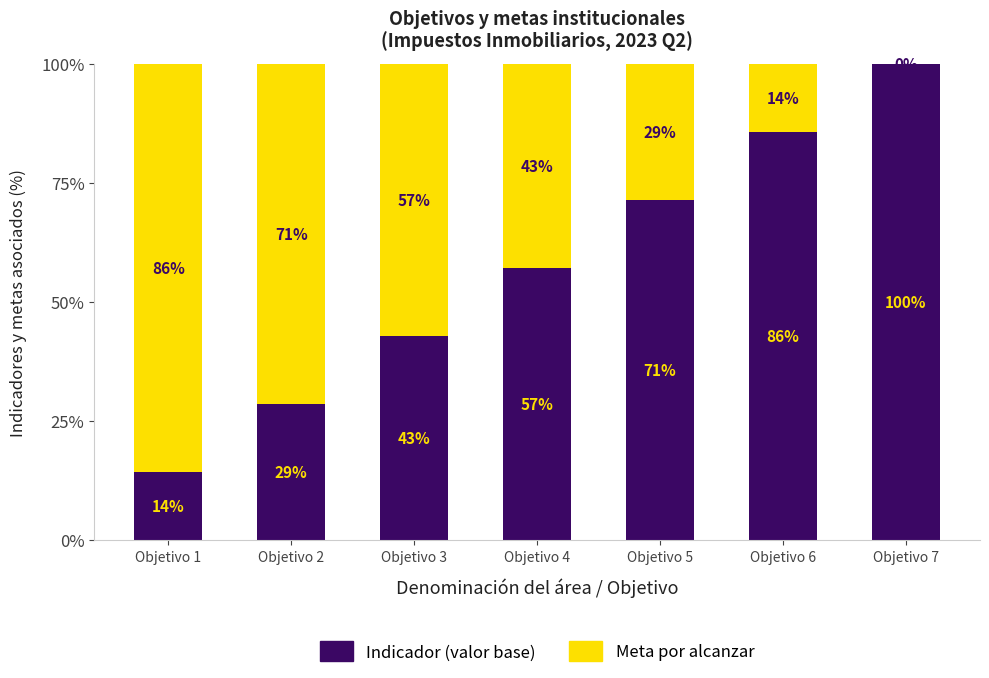

What is the total value across all series at Objetivo 2?

100.0